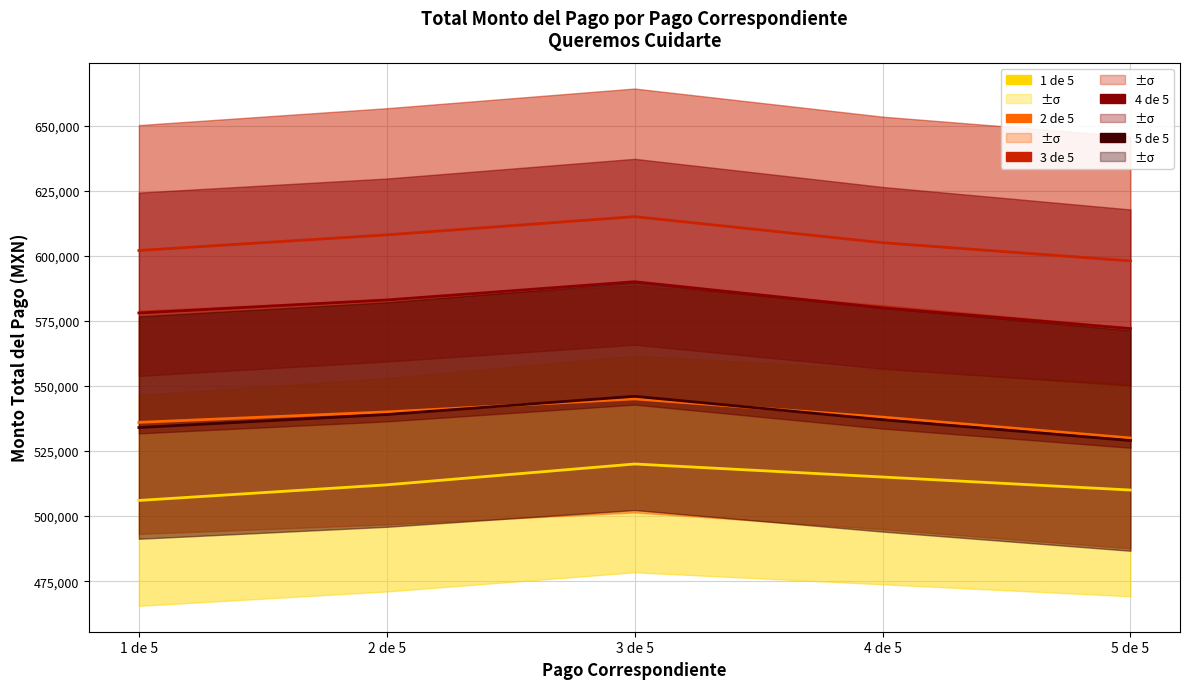

Is the value of 2 de 5 at 2 de 5 greater than the value of 1 de 5 at 1 de 5?

Yes